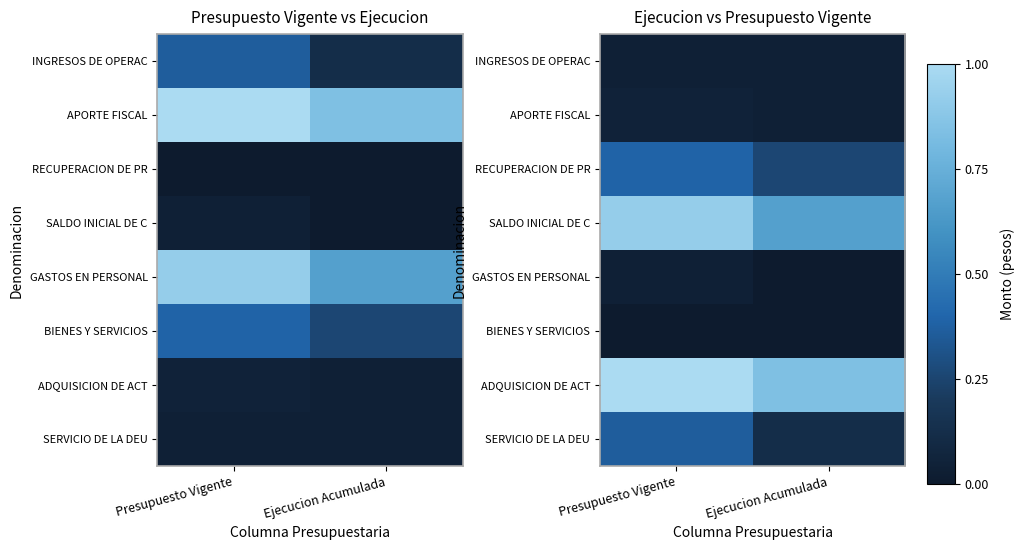

What is the difference between the highest and lowest values at Ejecucion Acumulada?

0.8